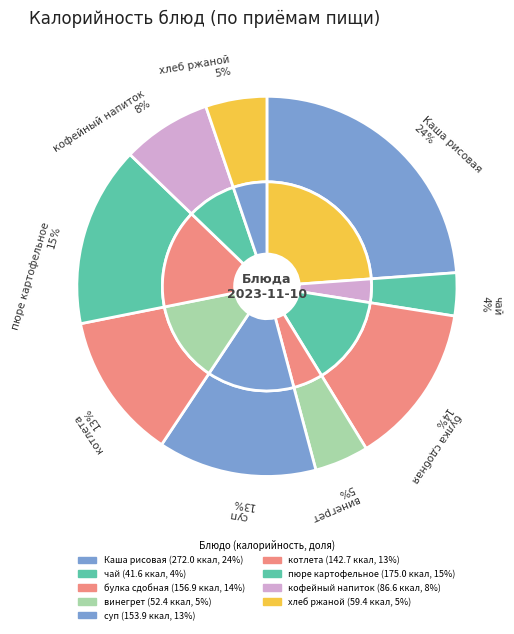

What percentage is the винегрет slice, to the nearest percent?

5%